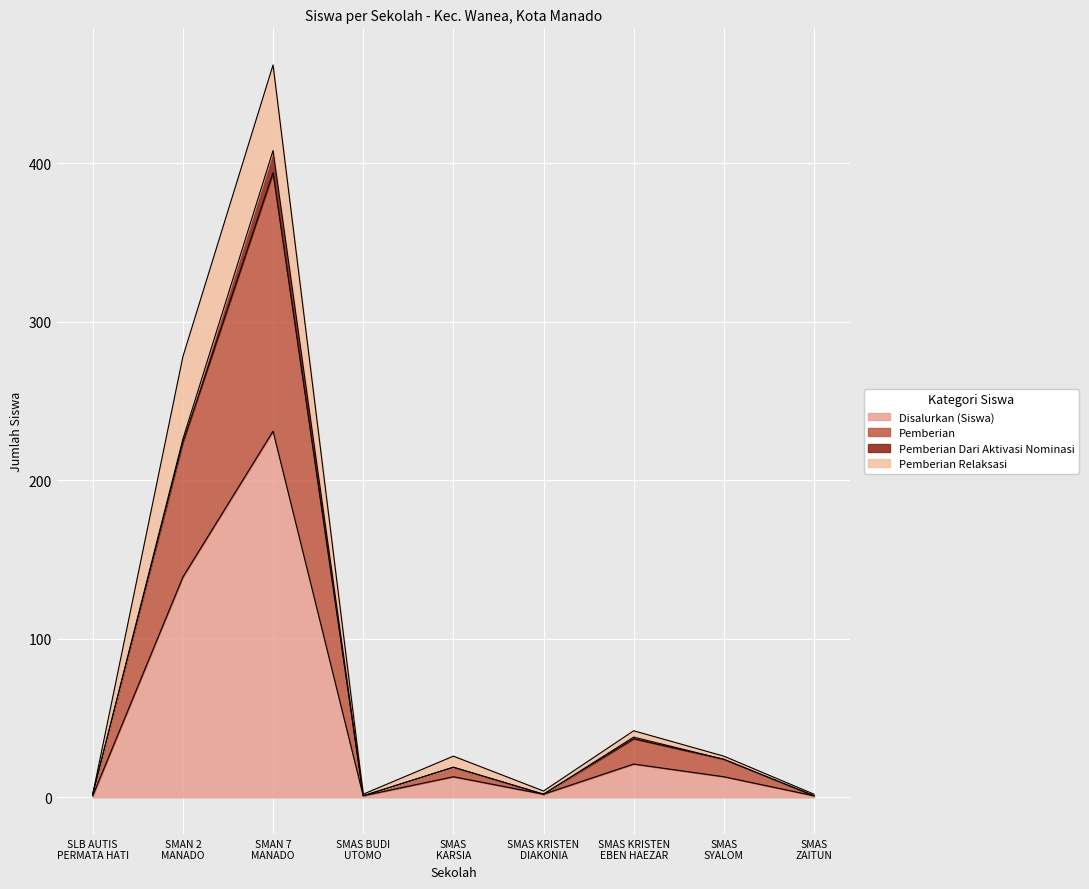

What is the difference between the second highest and minimum values in the Disalurkan (Siswa) series?

138